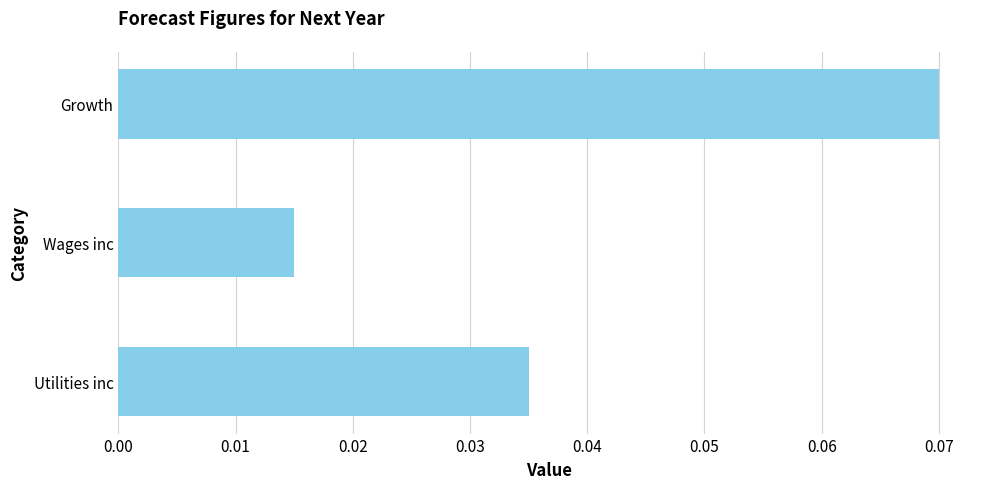

Which label corresponds to the smallest value in the chart?

Wages inc